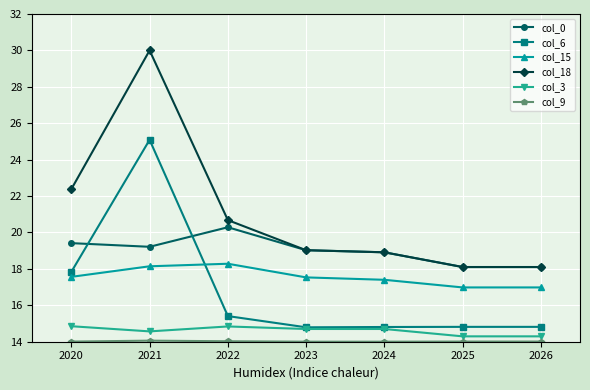

True or false: col_0 has a value of 19.2 at 2021.

True